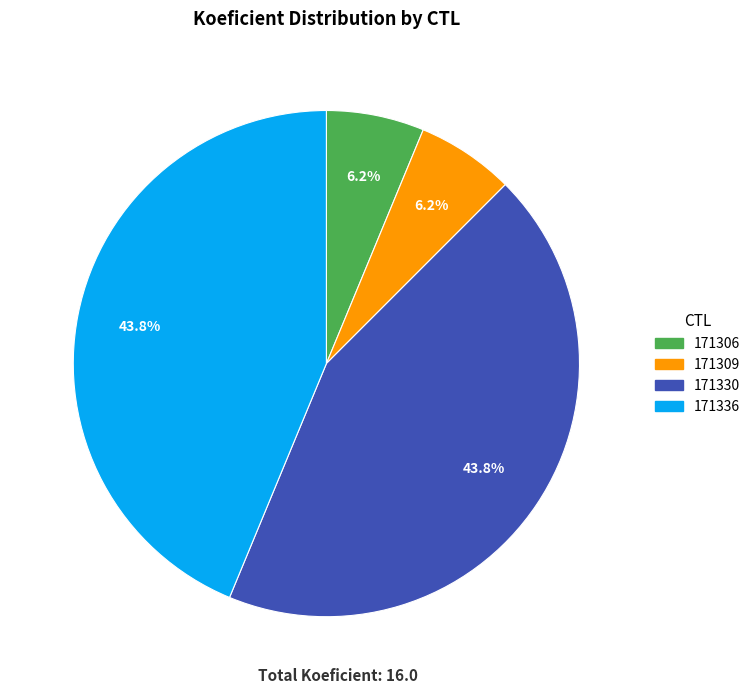

What percentage is the 171306 slice, to the nearest percent?

6%